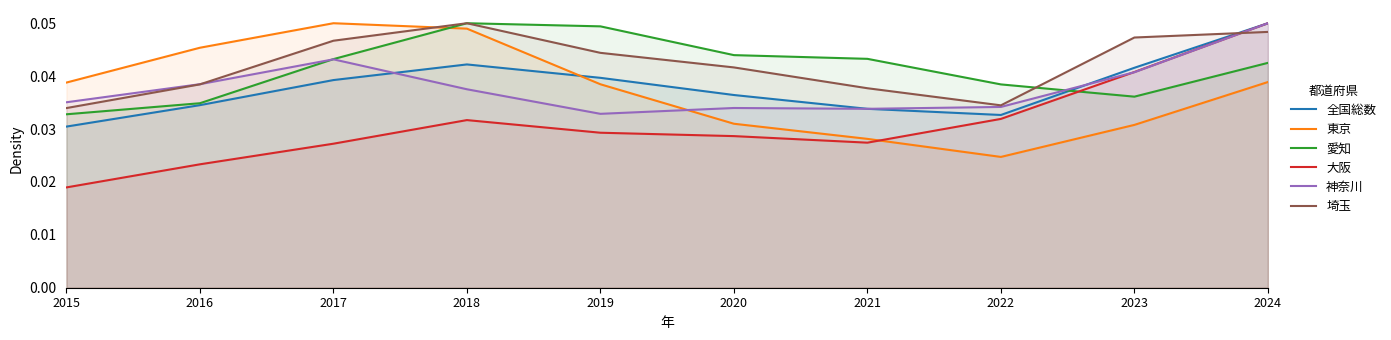

What is the sum of the 神奈川 values at 2024 and 2022?

0.1